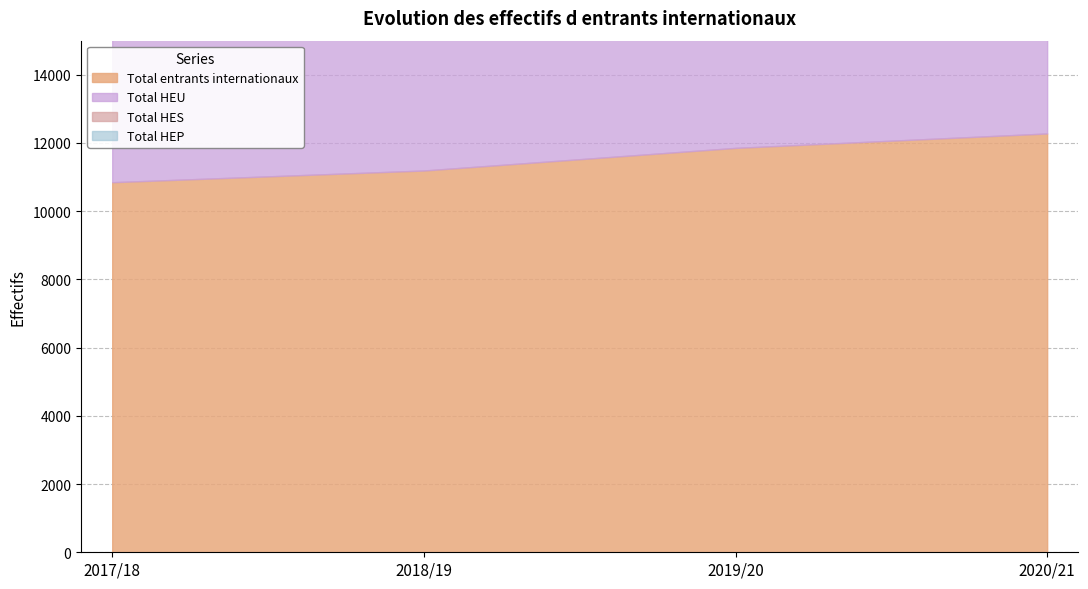

At which label is Total HEU closest to 8487?

2019/20